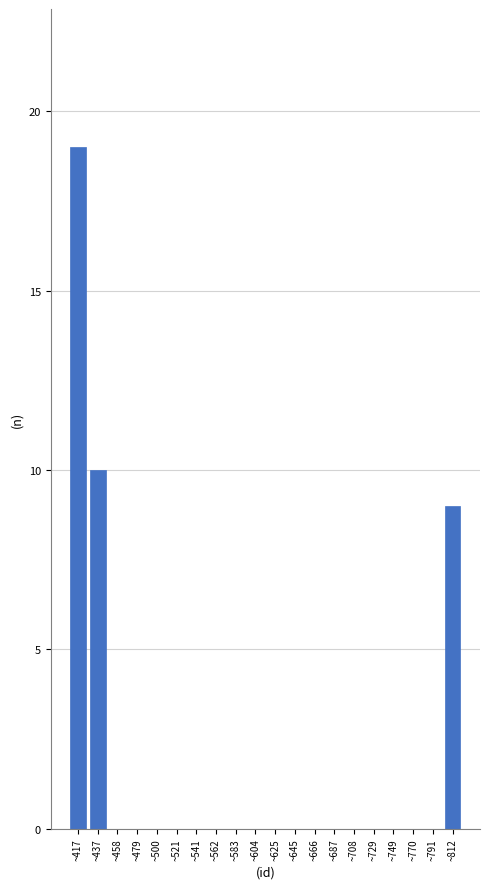

Reading left to right, extract all data points from this chart.

~417=19	~437=10	~458=0	~479=0	~500=0	~521=0	~541=0	~562=0	~583=0	~604=0	~625=0	~645=0	~666=0	~687=0	~708=0	~729=0	~749=0	~770=0	~791=0	~812=9